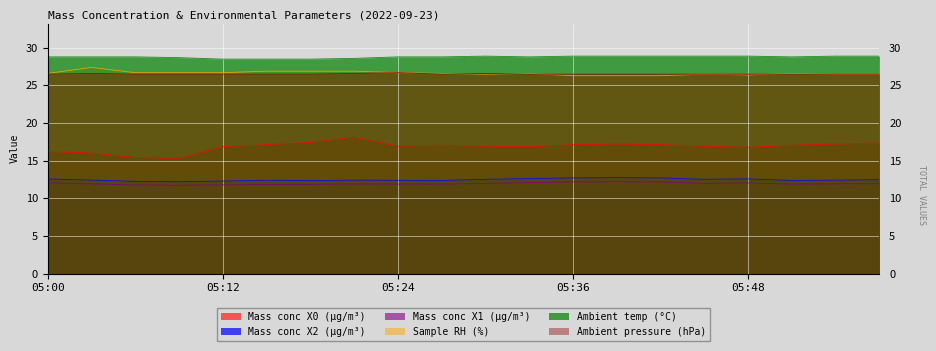

At which category is the sum across all series the highest?

05:21